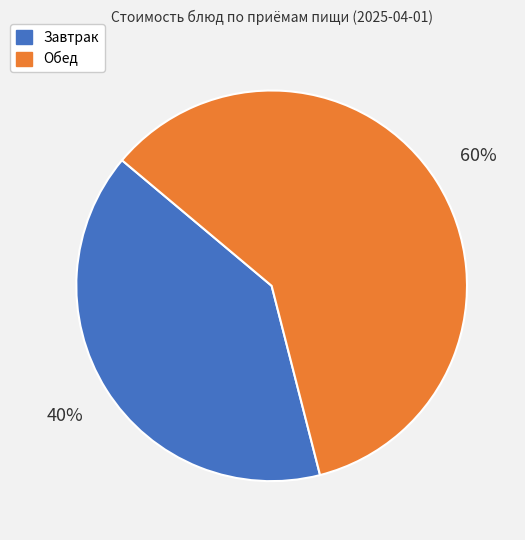

How many segments does this pie chart have?

2